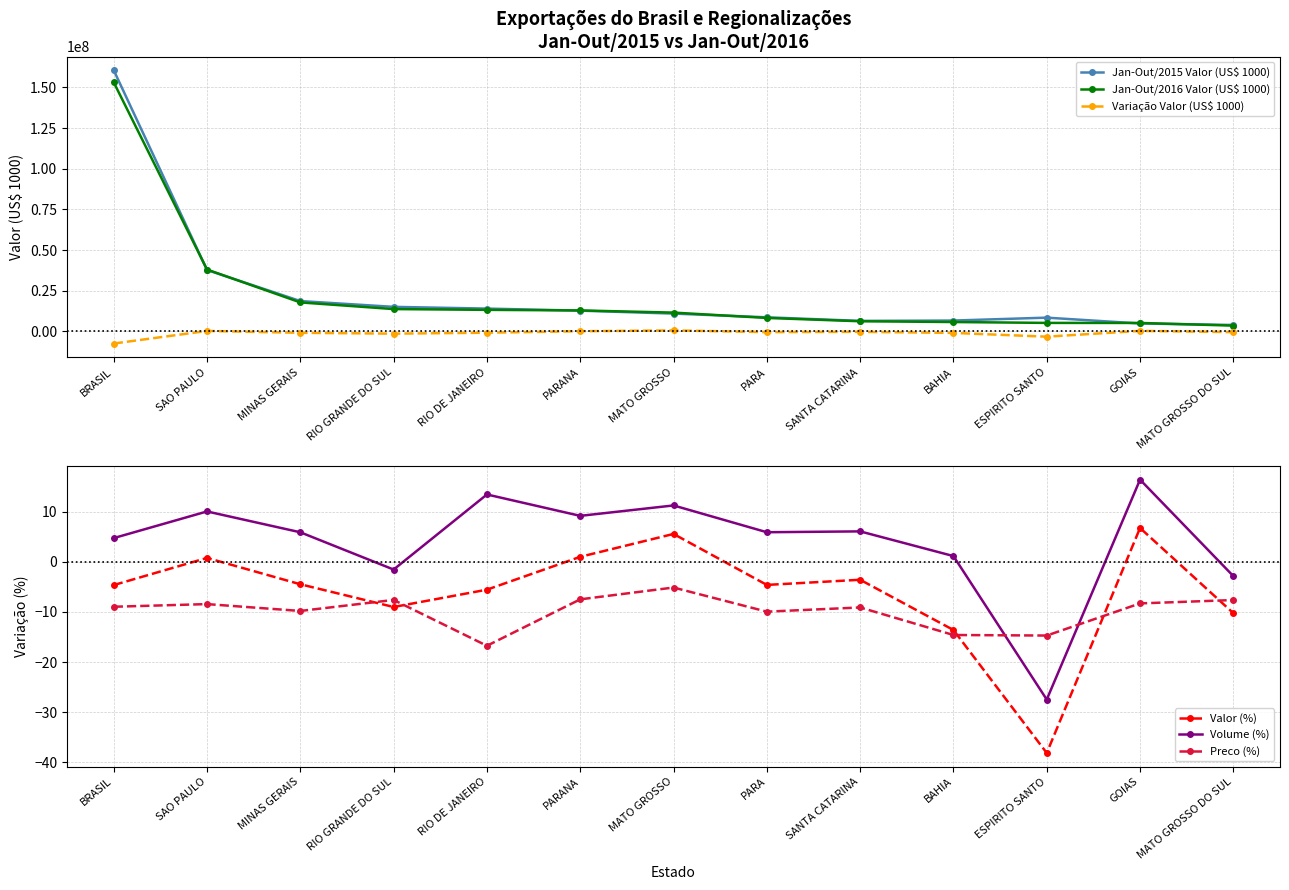

What is the average value of the Valor (%) series?

-6.1